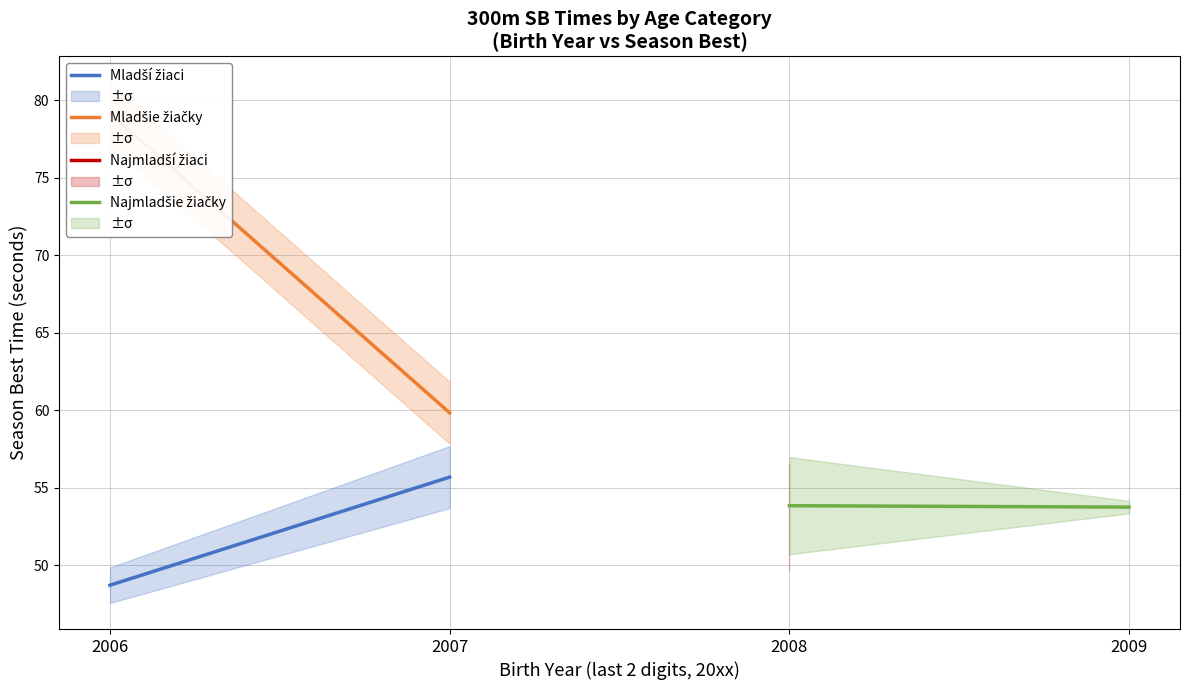

True or false: Mladšie žiačky has more than 0 interior local peaks.

False